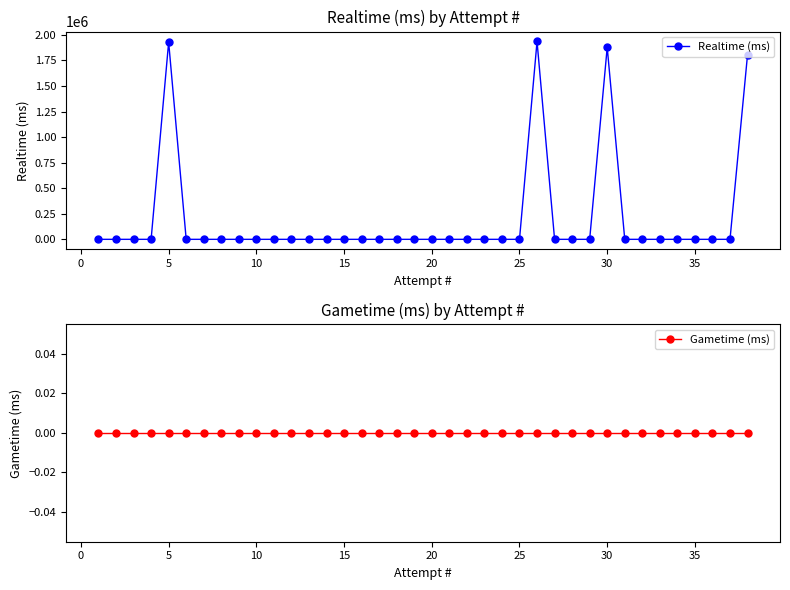

The value of Realtime (ms) at 30 is 1878191. True or false?

True